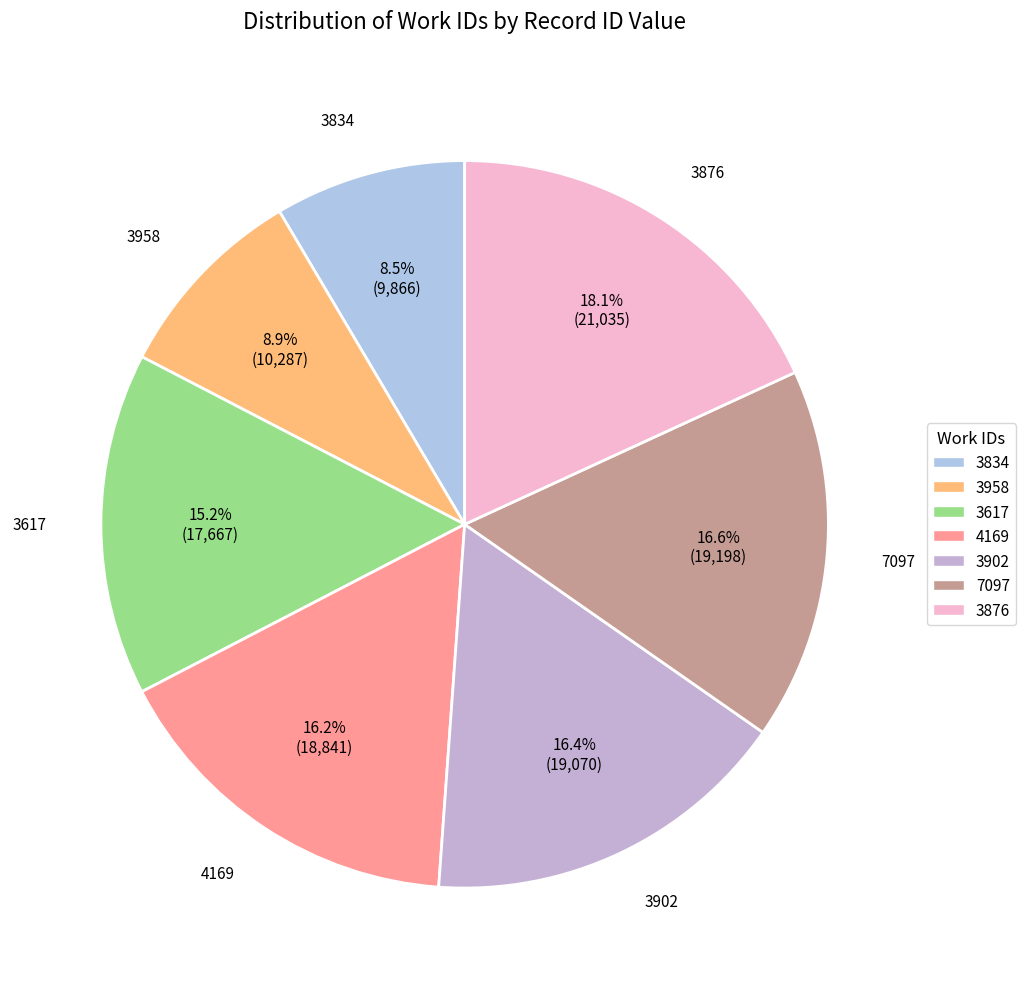

True or false: 3902 accounts for 16% of the total.

True